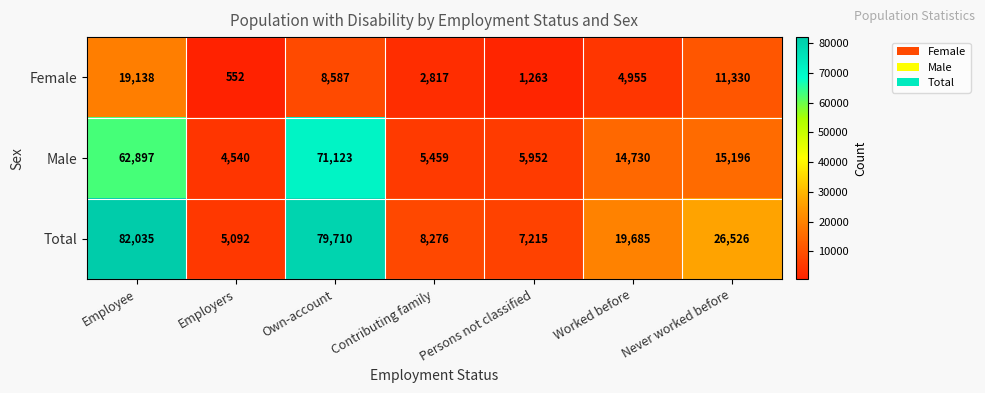

Which series has the largest range (max minus min)?

Total